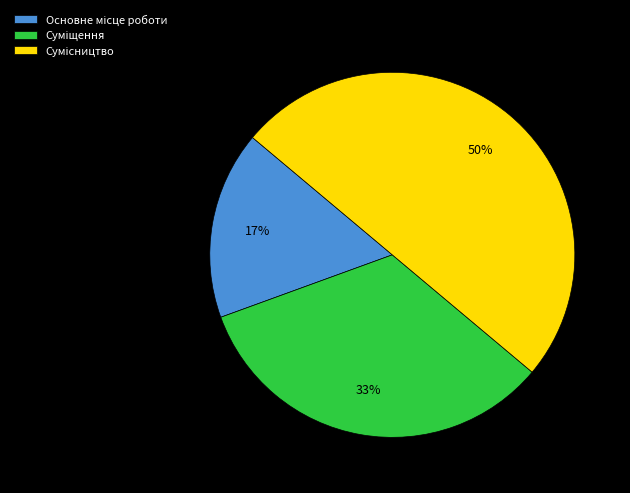

To the nearest percent, what is the difference between the largest and smallest slice percentages?

33%